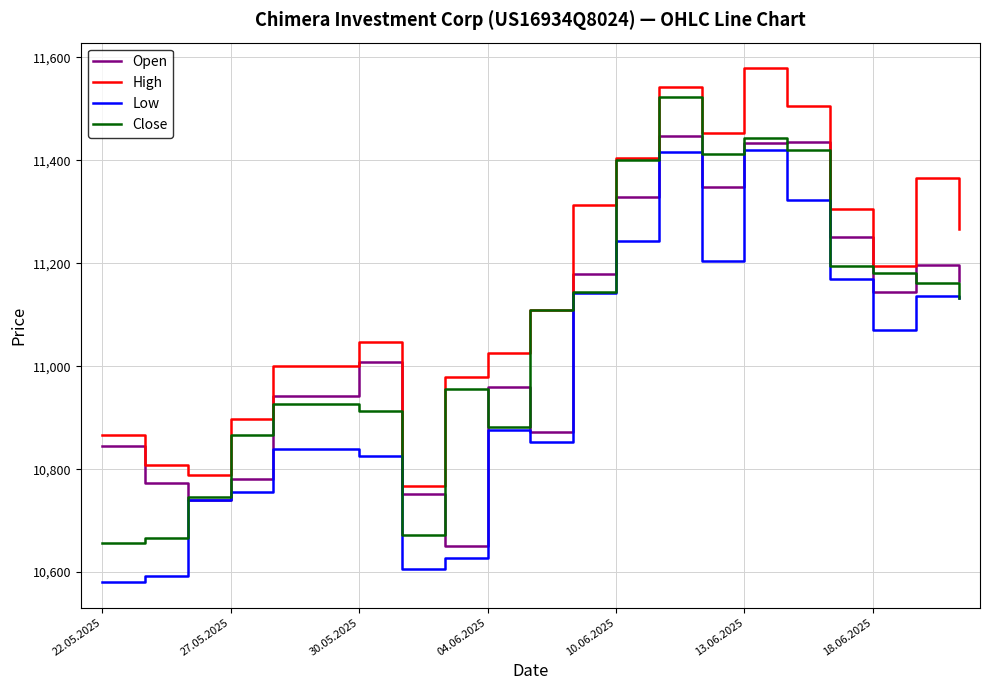

How many categories are shown in the chart?

21